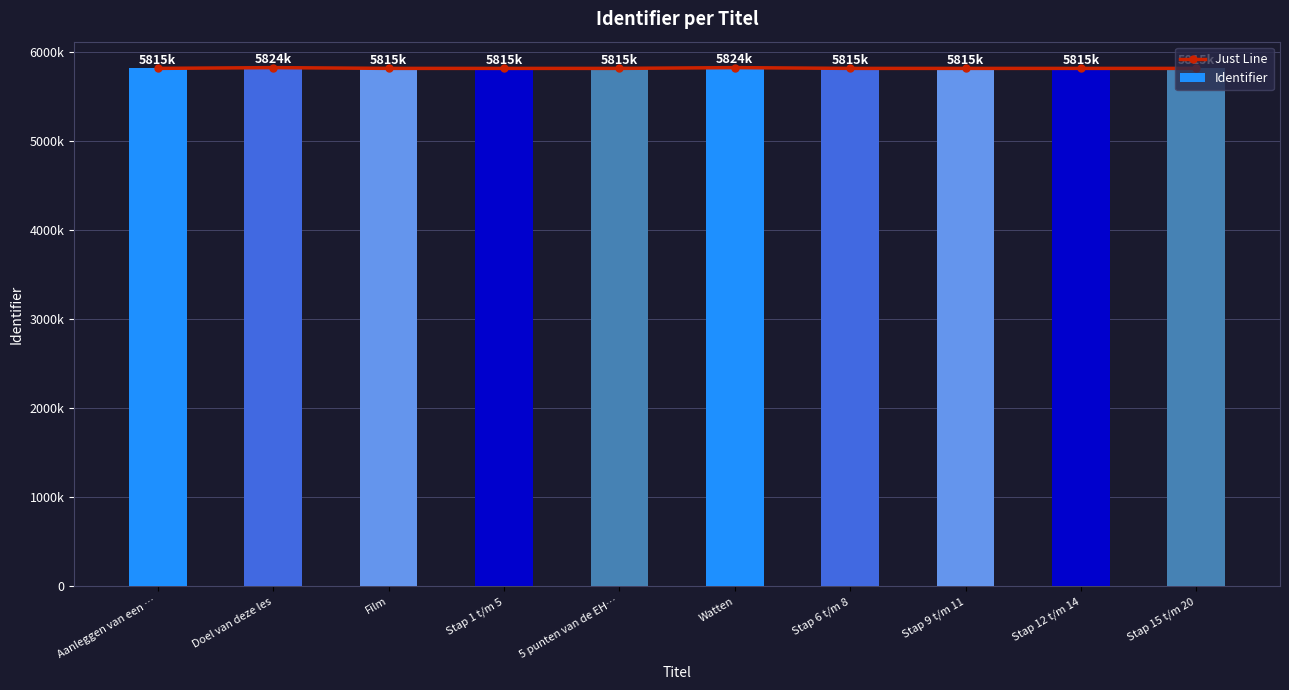

What is the difference between the maximum and minimum values in the Just Line series?

8919